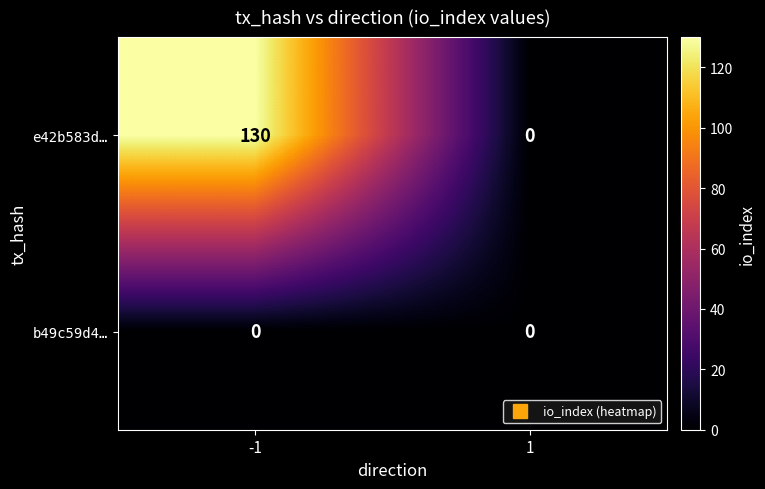

Reading left to right, transcribe all the data shown in this chart.

e42b583d…: -1=130	1=0
b49c59d4…: -1=0	1=0